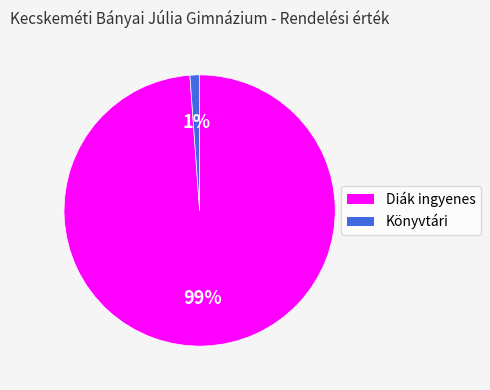

Which slice is the largest?

Diák ingyenes